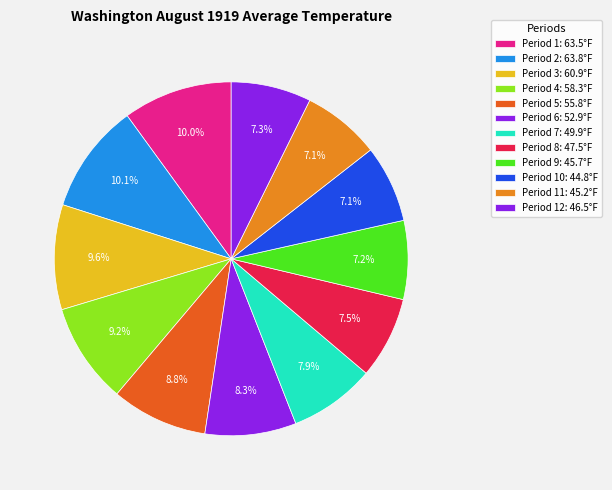

Is there a majority slice in this chart?

No